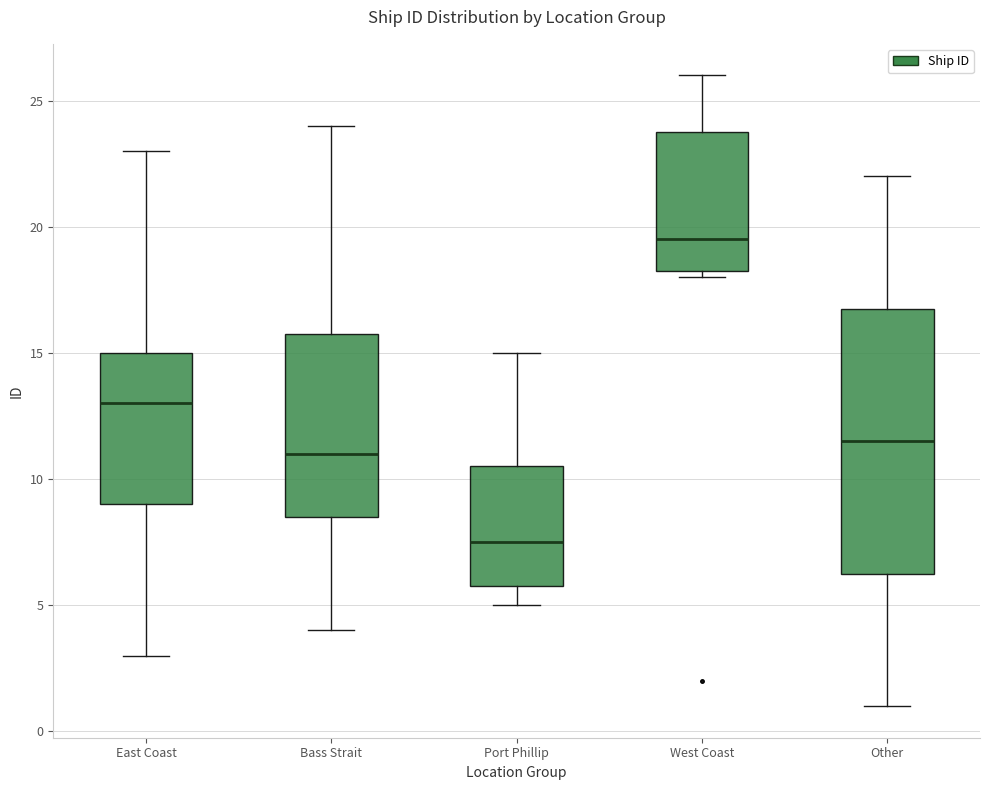

Comparing the boxes themselves (not the whiskers), which one is the tallest?

Other